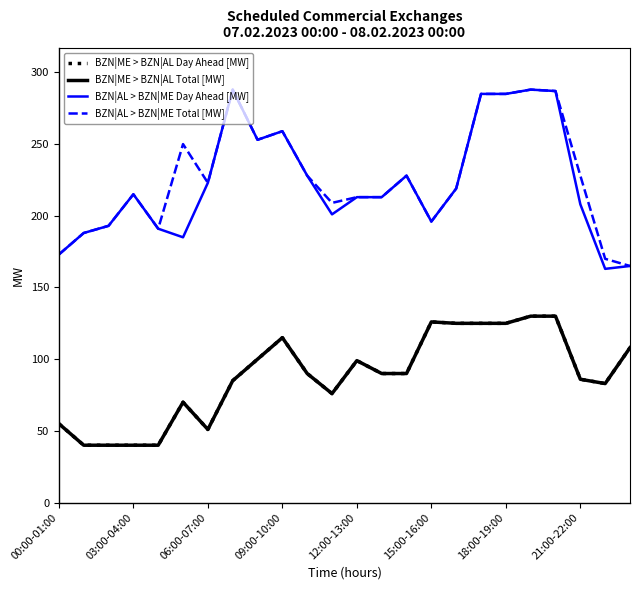

Which series has the largest total across all categories?

BZN|AL > BZN|ME Total [MW]